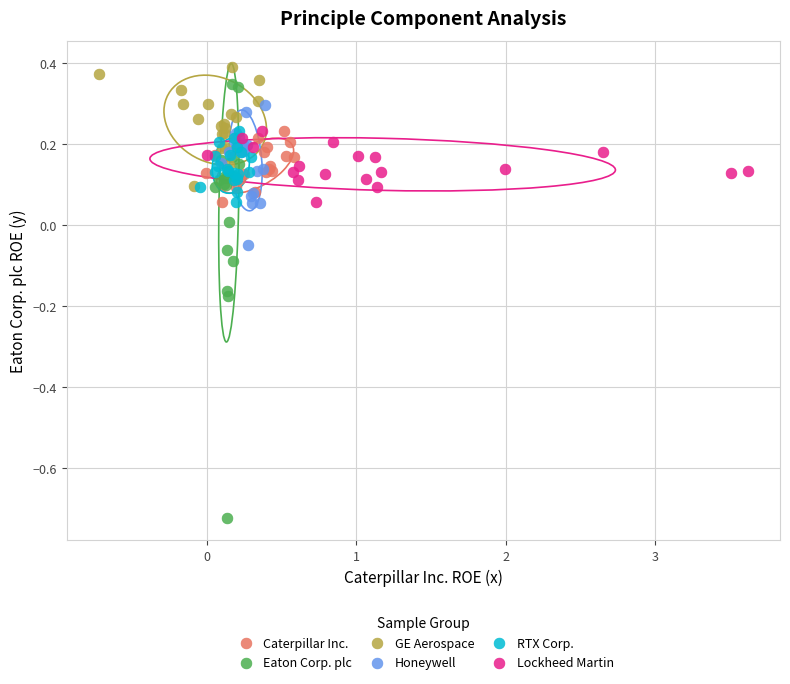

Which series reaches the minimum Y coordinate?

Eaton Corp. plc